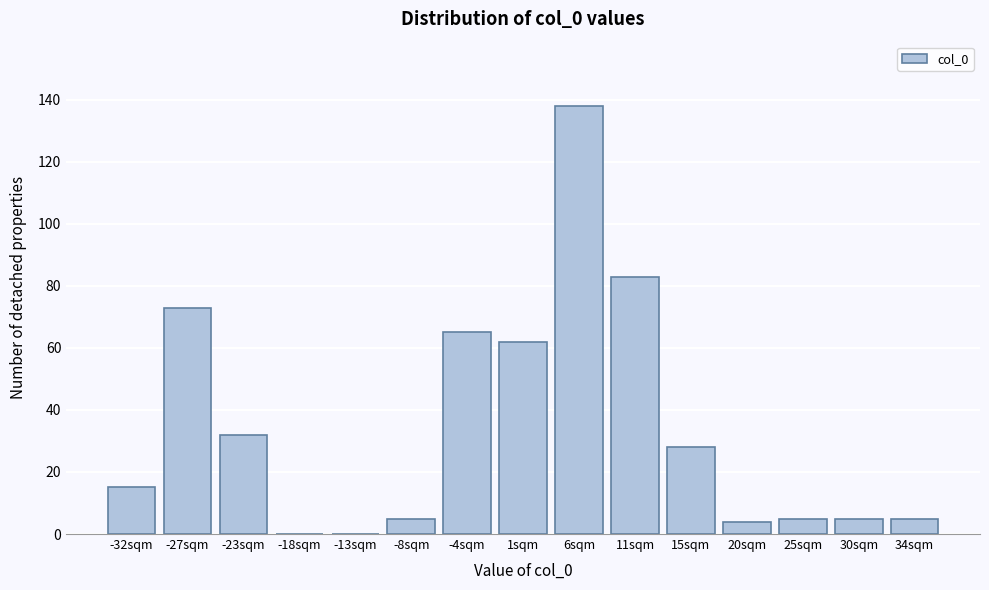

Reading left to right, extract all data points from this chart.

-32sqm=15	-27sqm=73	-23sqm=32	-18sqm=0	-13sqm=0	-8sqm=5	-4sqm=65	1sqm=62	6sqm=138	11sqm=83	15sqm=28	20sqm=4	25sqm=5	30sqm=5	34sqm=5